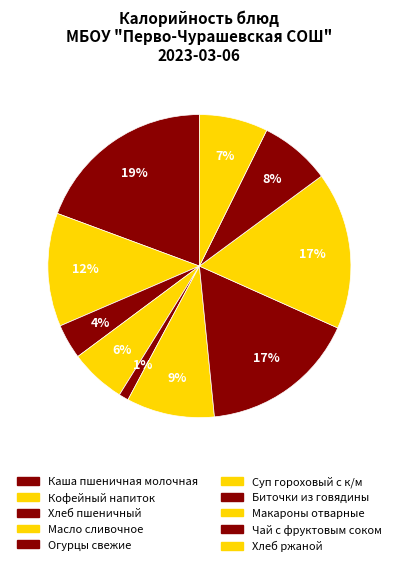

How many segments does this pie chart have?

10